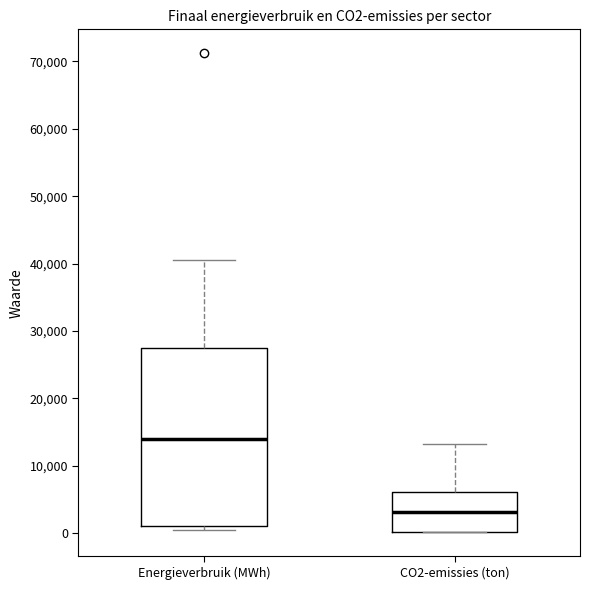

Where does the upper whisker of the box for Energieverbruik (MWh) end on the y-axis? The values are not printed on the chart, so give them approximately, as read against the axis.

41000